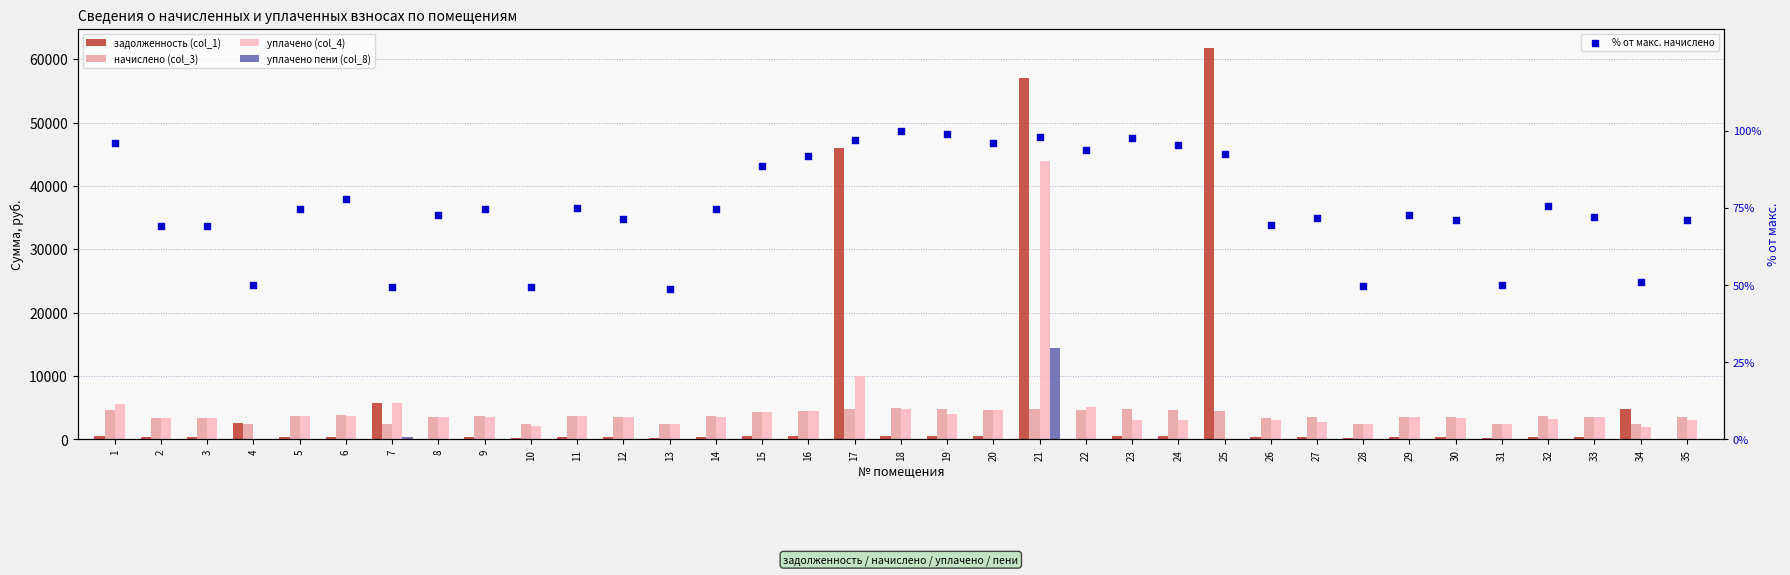

Which series has the largest total across all categories?

задолженность (col_1)